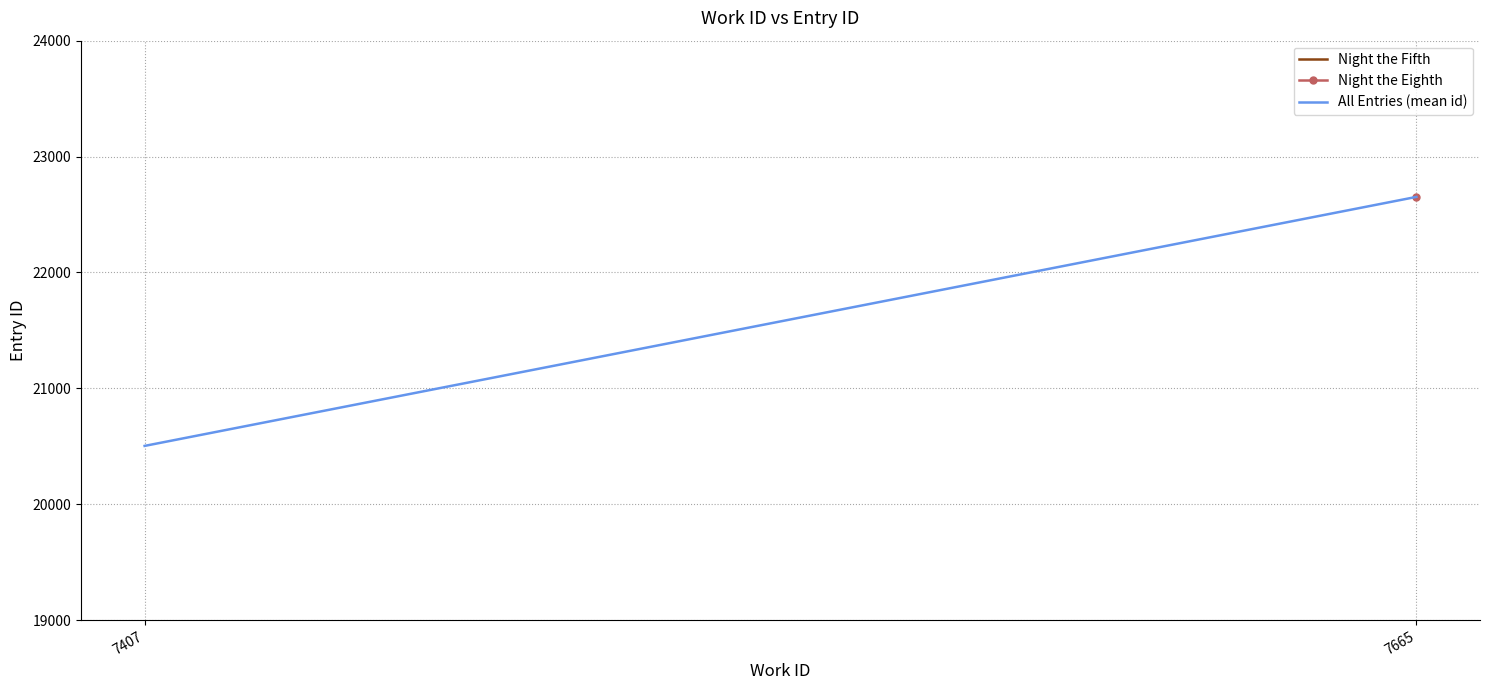

Rank the series at 7407 from lowest to highest value.

Night the Fifth, All Entries (mean id)